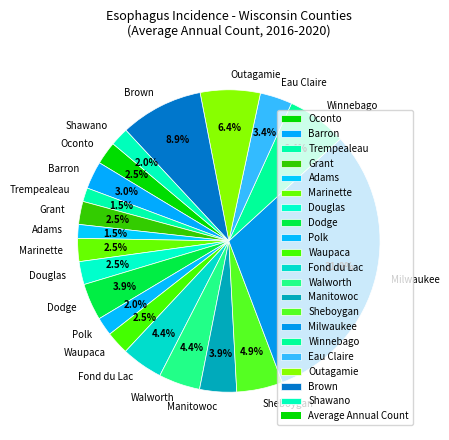

Which has a higher value, Outagamie or Dodge?

Outagamie